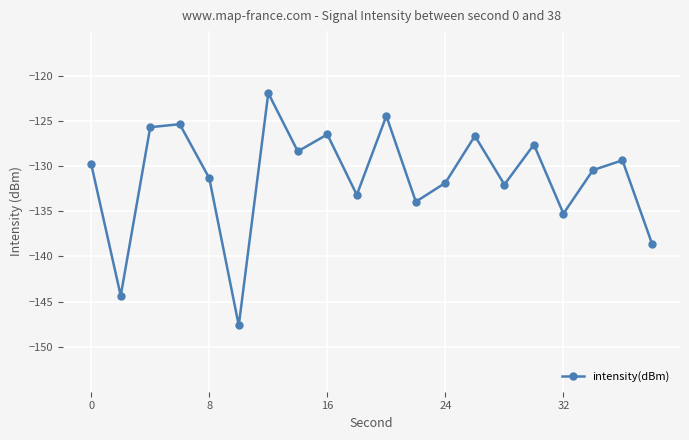

What is the smallest value displayed?

-147.7